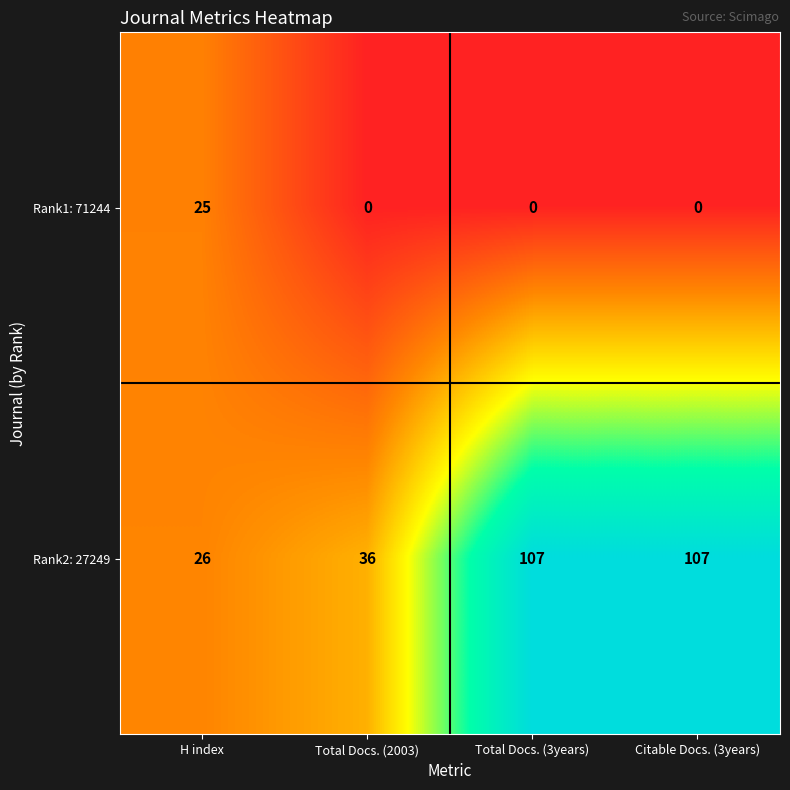

The Rank1: 71244 series shows 0 at Citable Docs. (3years). True or false?

True